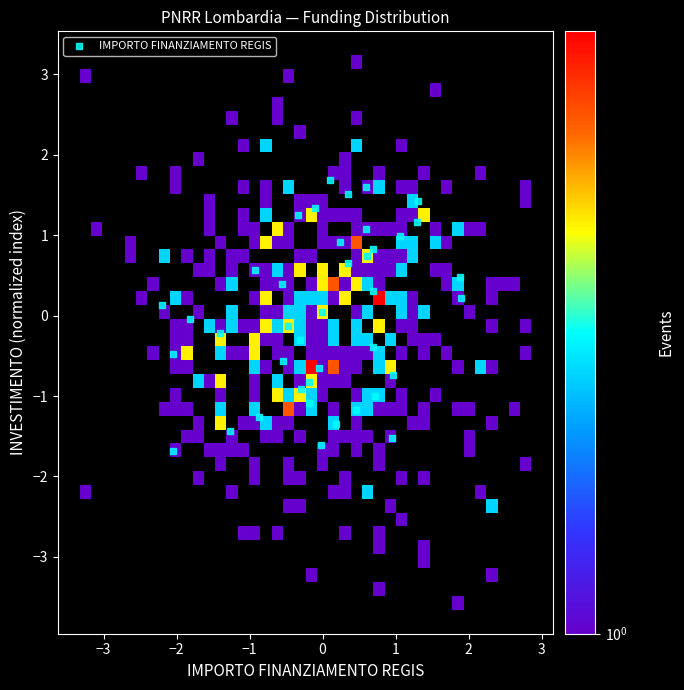

What is the range of X values (max minus min)?

4.1